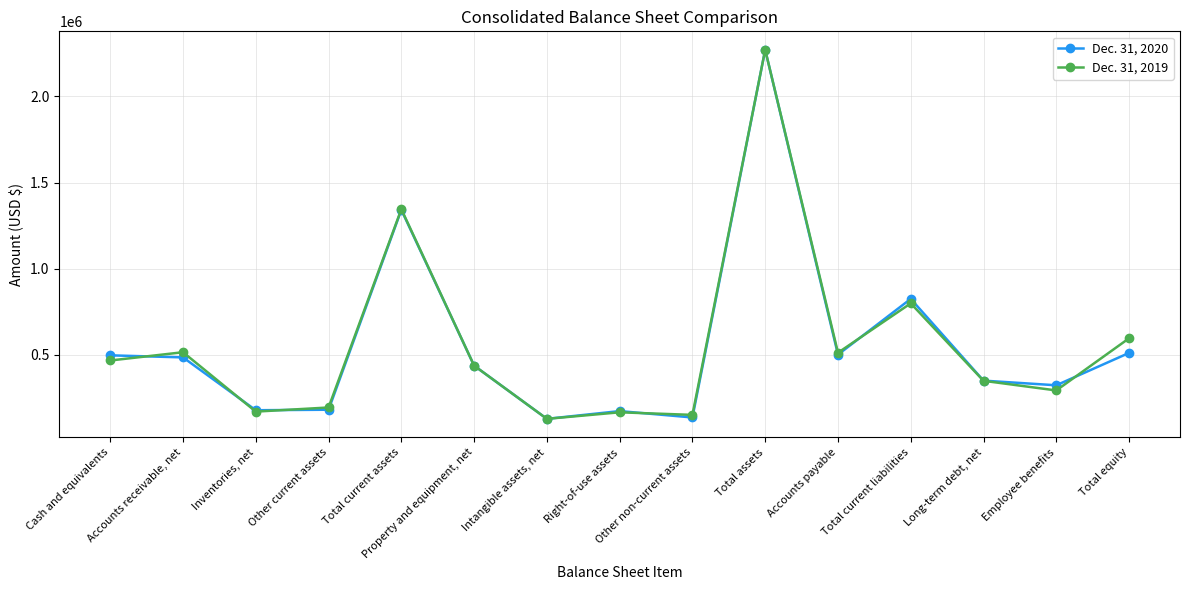

What is the sum of all Dec. 31, 2020 values?

8324000